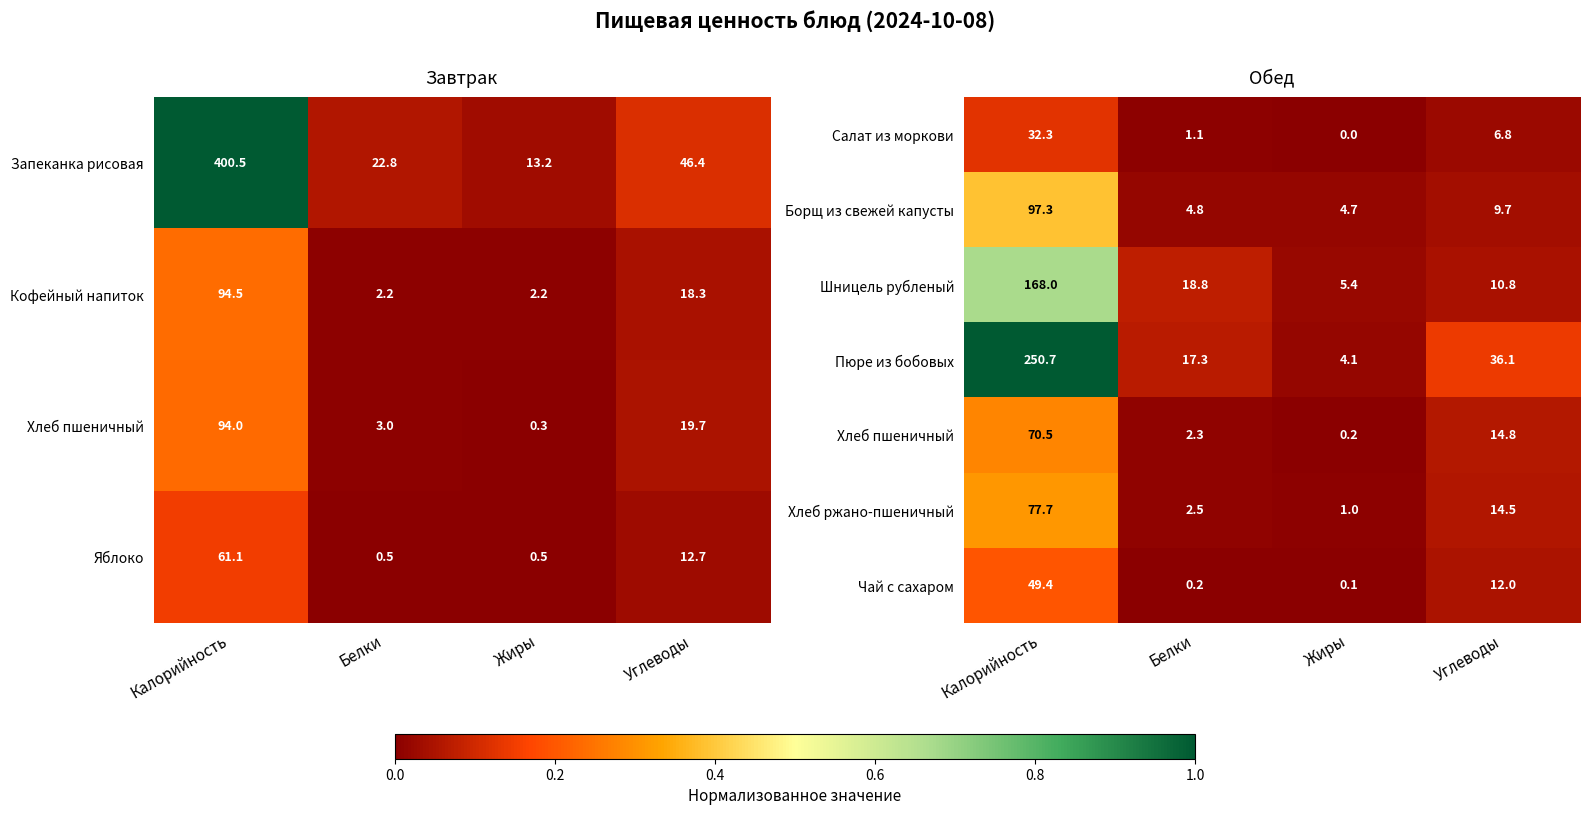

List the labels in order of Чай с сахаром value, smallest first.

Жиры, Белки, Углеводы, Калорийность